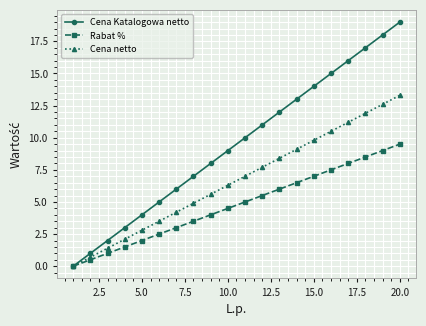

Reading left to right, extract all data points from this chart.

Cena Katalogowa netto: 0.0	1.0	2.0	3.0	4.0	5.0	6.0	7.0	8.0	9.0	10.0	11.0	12.0	13.0	14.0	15.0	16.0	17.0	18.0	19.0
Rabat %: 0.0	0.5	1.0	1.5	2.0	2.5	3.0	3.5	4.0	4.5	5.0	5.5	6.0	6.5	7.0	7.5	8.0	8.5	9.0	9.5
Cena netto: 0.0	0.7	1.4	2.1	2.8	3.5	4.2	4.9	5.6	6.3	7.0	7.7	8.4	9.1	9.8	10.5	11.2	11.9	12.6	13.3